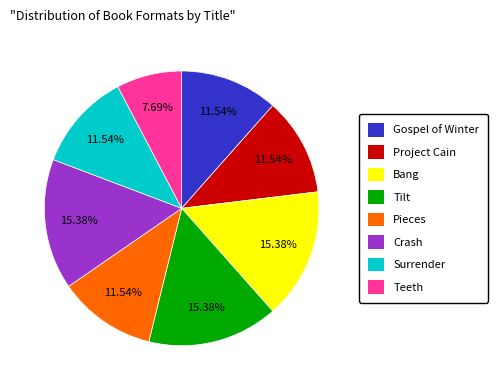

Is there any slice that represents more than half of the pie?

No